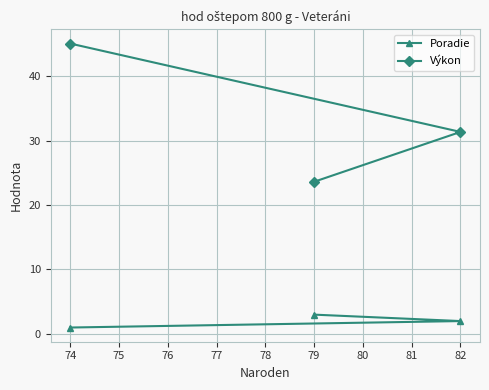

Is it true that Poradie equals 1.0 at 74?

True